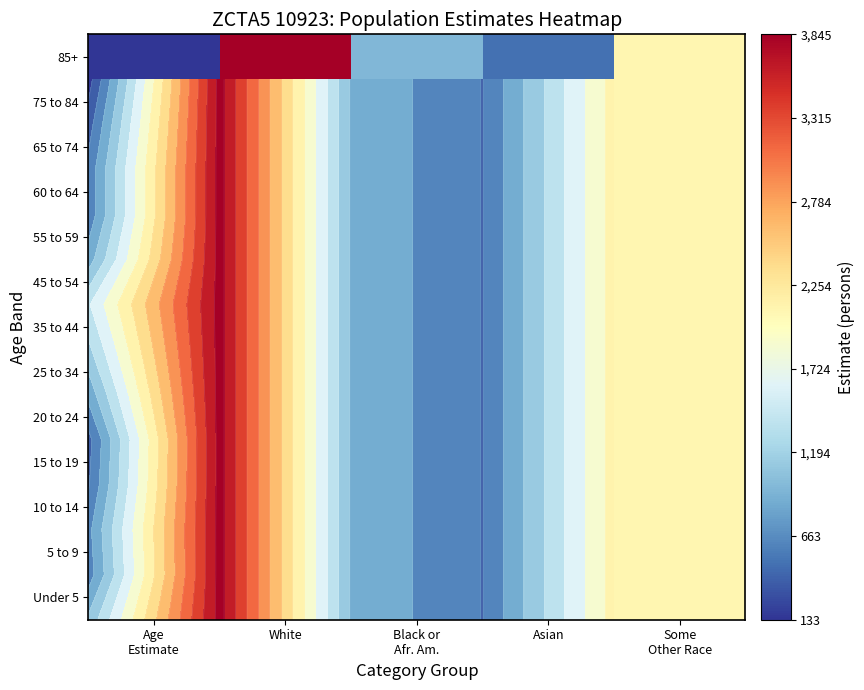

What is the smallest value displayed?

133